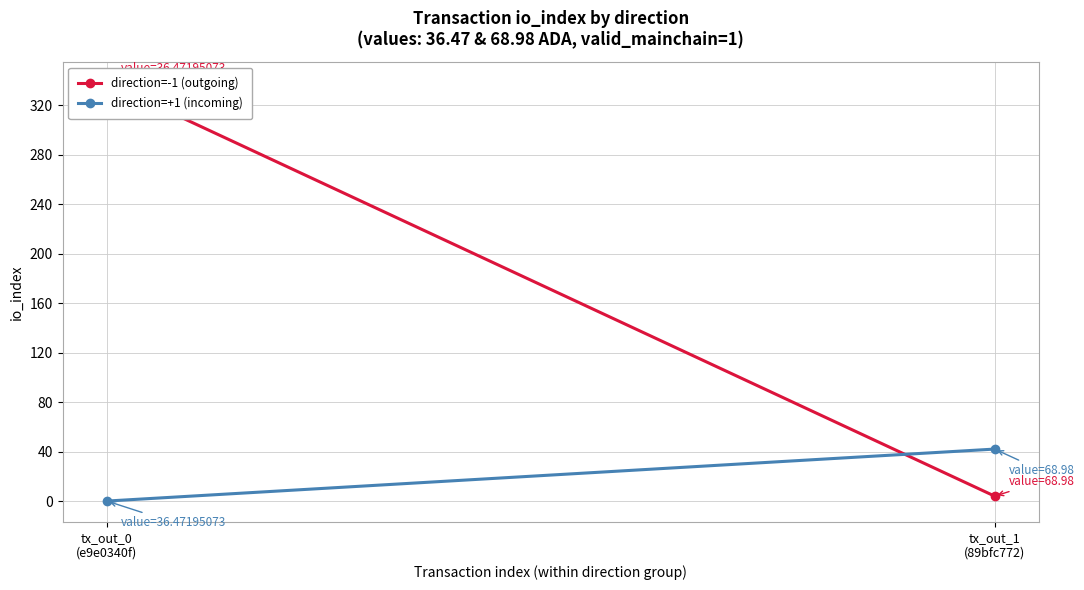

True or false: direction=+1 (incoming) has a value of 17 at tx_out_0
(e9e0340f).

False